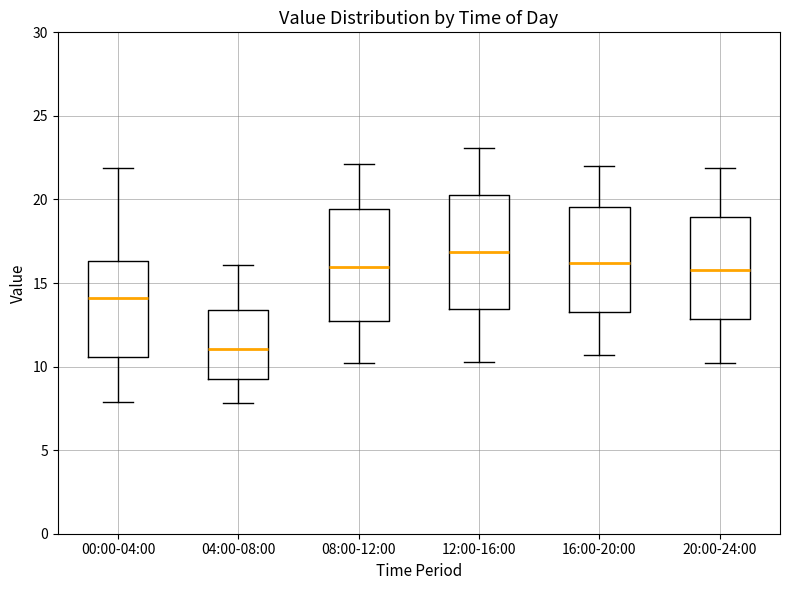

Reading left to right, transcribe this box plot: for each box, give where its median line is, the range the box spans, and where its two whiskers end, as read against the y-axis. The values are not printed on the chart, so give them approximately, as read against the axis.

00:00-04:00: median 14.0, box 10.5 to 16.5, whiskers 8.0 to 22.0
04:00-08:00: median 11.0, box 9.5 to 13.5, whiskers 8.0 to 16.0
08:00-12:00: median 16.0, box 12.5 to 19.5, whiskers 10.0 to 22.0
12:00-16:00: median 17.0, box 13.5 to 20.5, whiskers 10.5 to 23.0
16:00-20:00: median 16.0, box 13.5 to 19.5, whiskers 10.5 to 22.0
20:00-24:00: median 16.0, box 13.0 to 19.0, whiskers 10.0 to 22.0